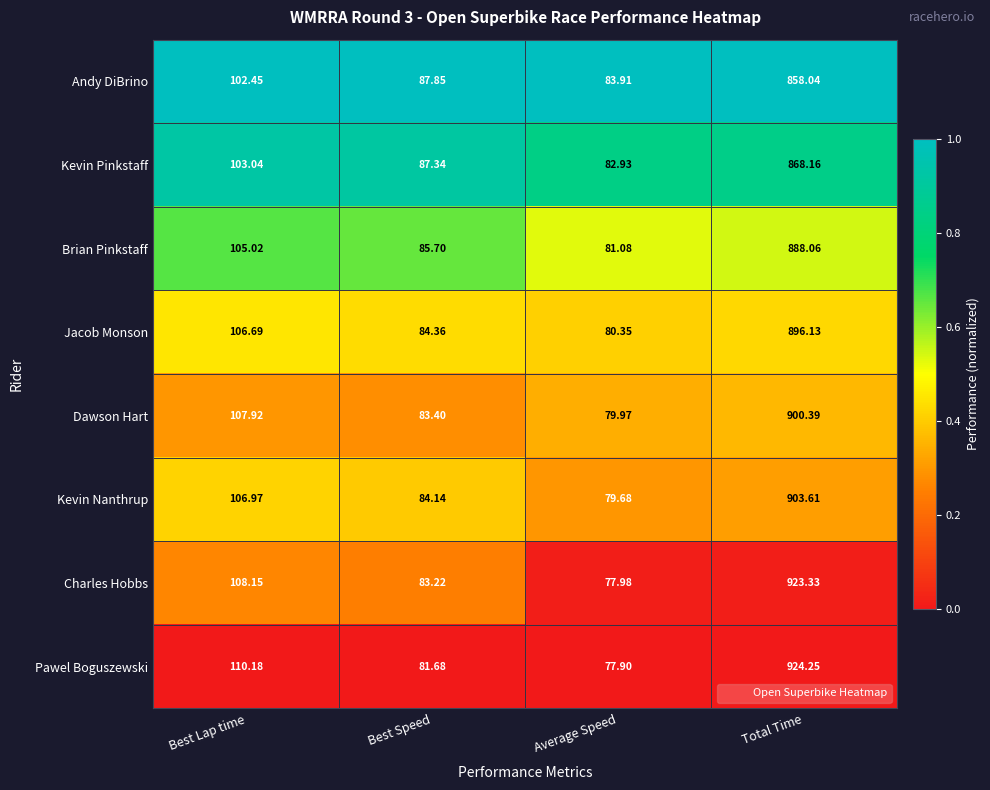

Which series has the widest spread of values?

Pawel Boguszewski